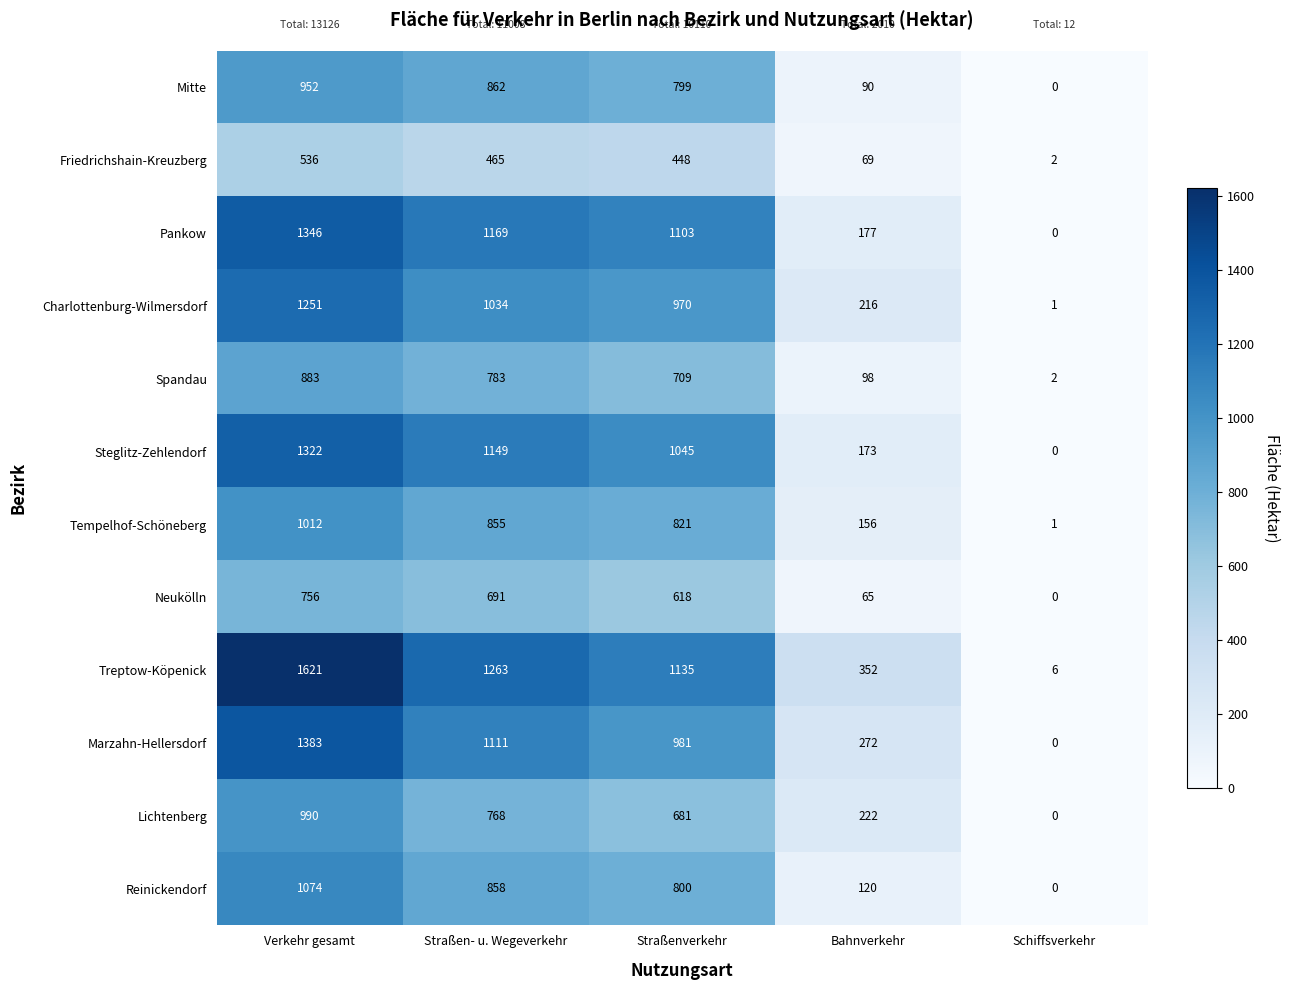

Between Verkehr gesamt and Straßen- u. Wegeverkehr, which series saw the biggest shift?

Treptow-Köpenick